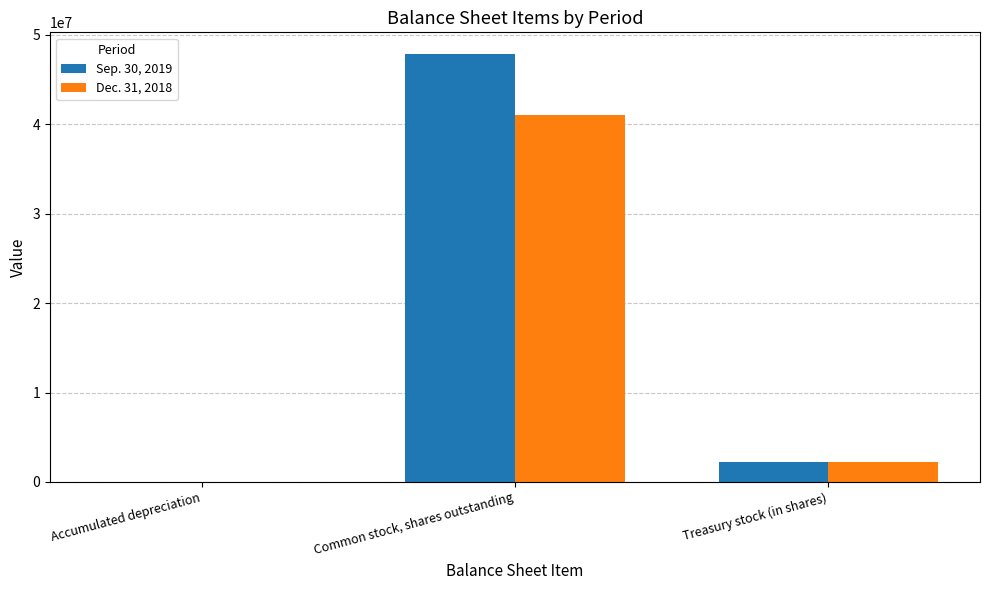

Is the value of Dec. 31, 2018 at Accumulated depreciation greater than the value of Sep. 30, 2019 at Treasury stock (in shares)?

No